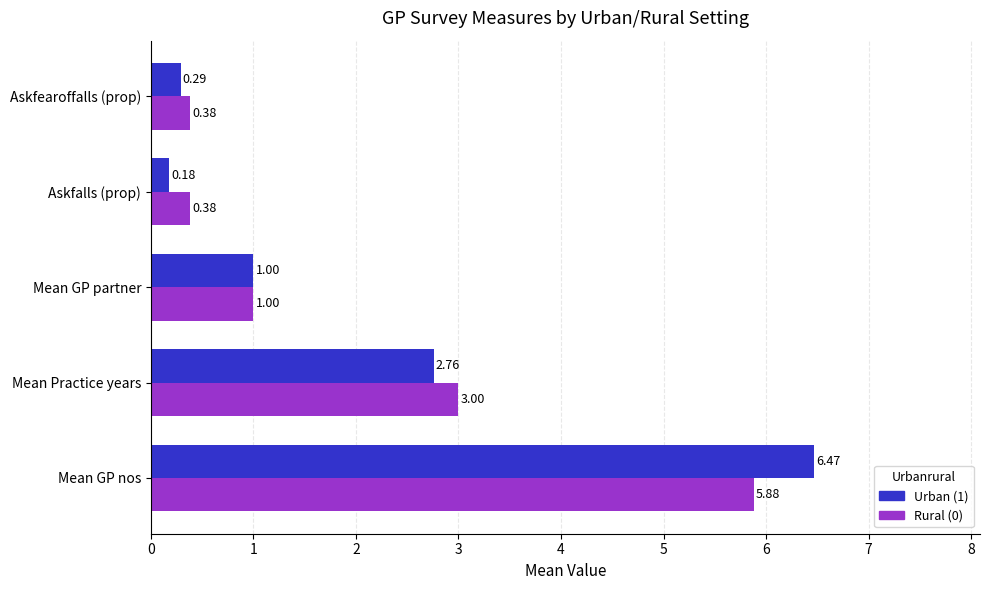

Where is Rural (0) nearest to the value 3?

Mean Practice years